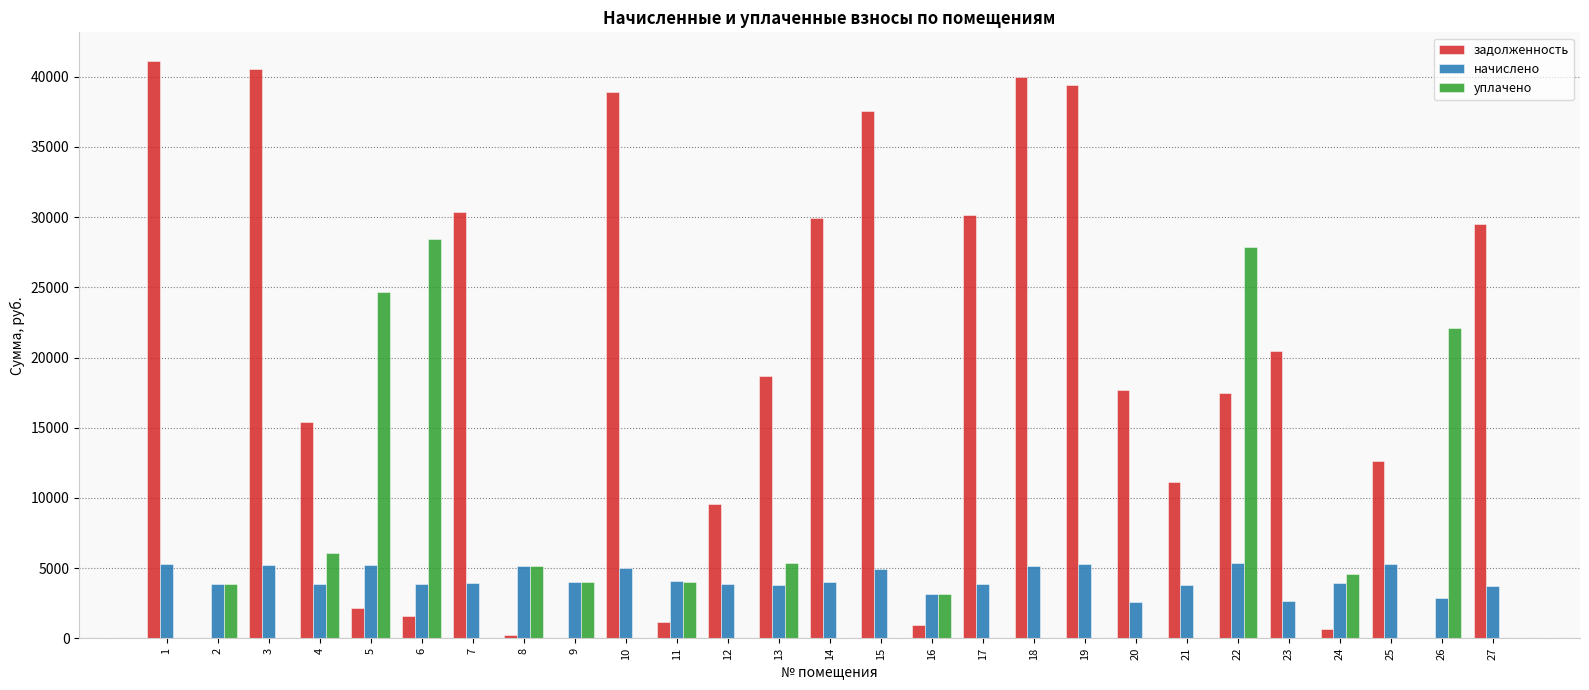

What are all the series names shown in the legend?

задолженность, начислено, уплачено